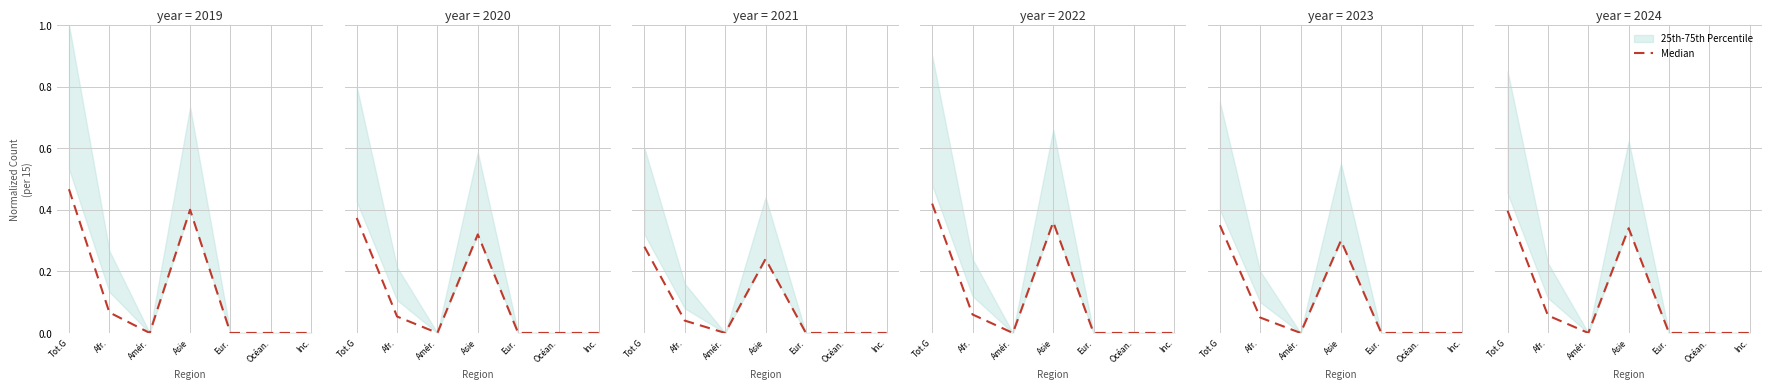

Which has a higher value, Asie or Amér.?

Asie